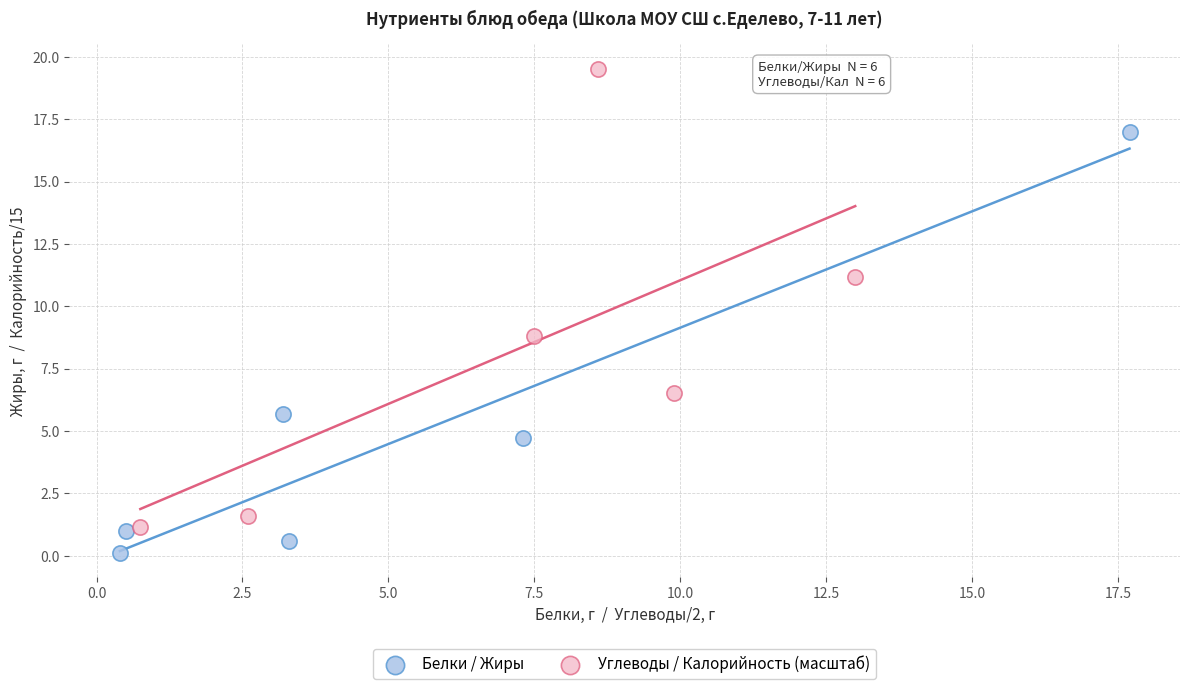

What are all the series names shown in the legend?

Белки / Жиры, Углеводы / Калорийность (масштаб)